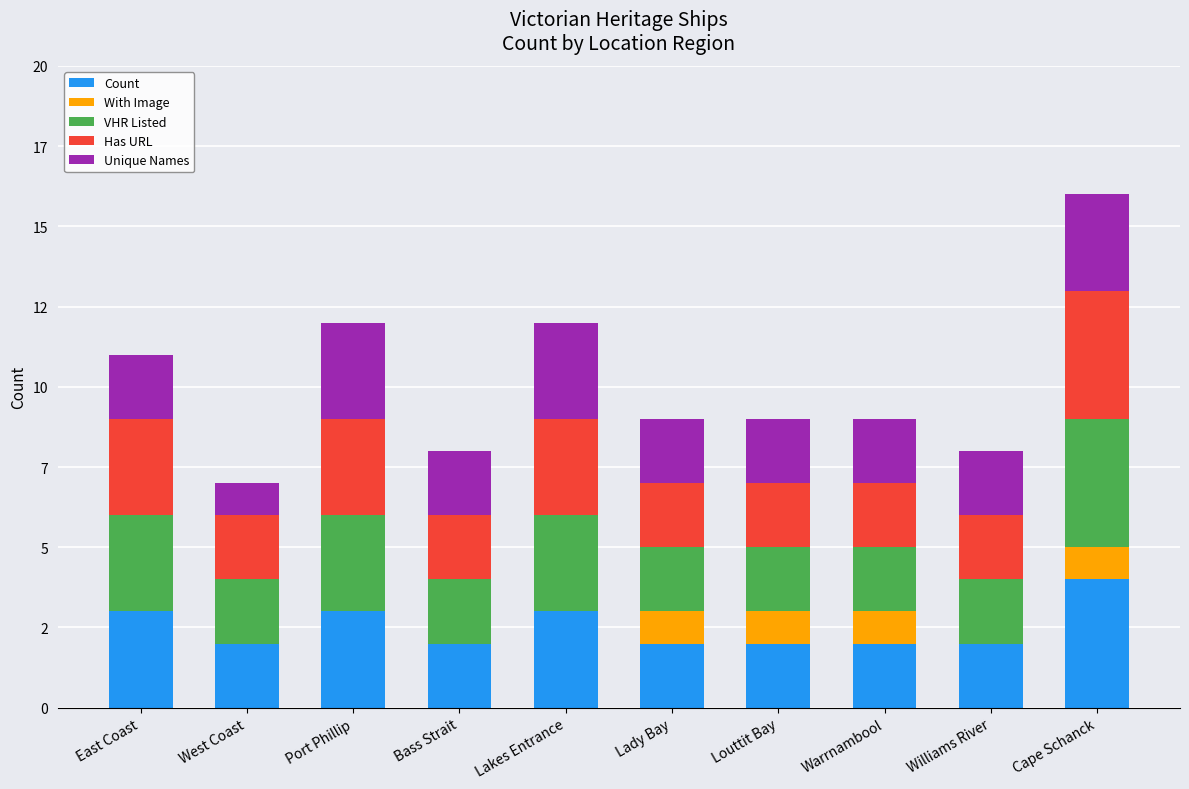

Are the bars horizontal?

No